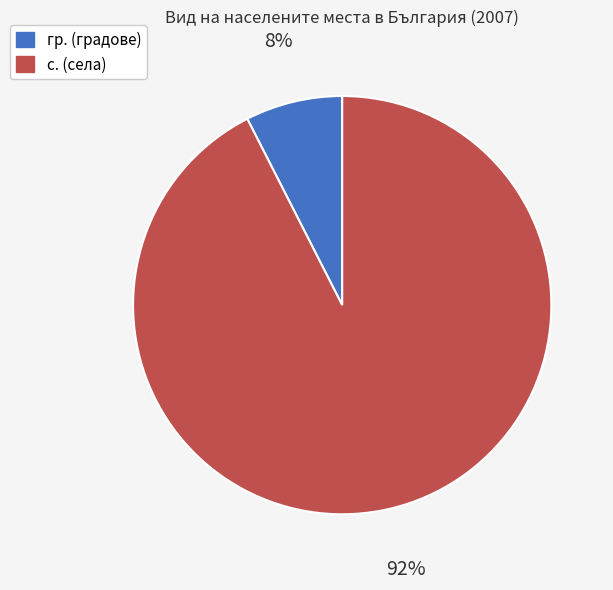

Do гр. and с. together represent more than half of the pie?

Yes